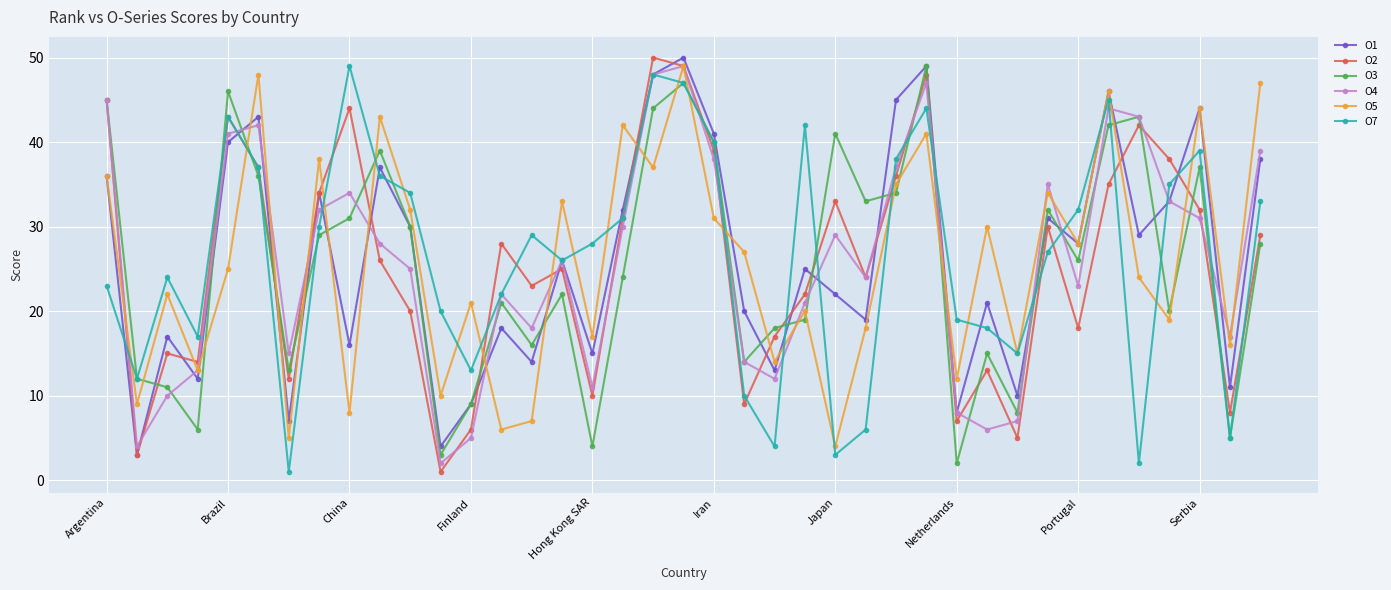

What is the value of the O3 point at the 14th from the left?

21